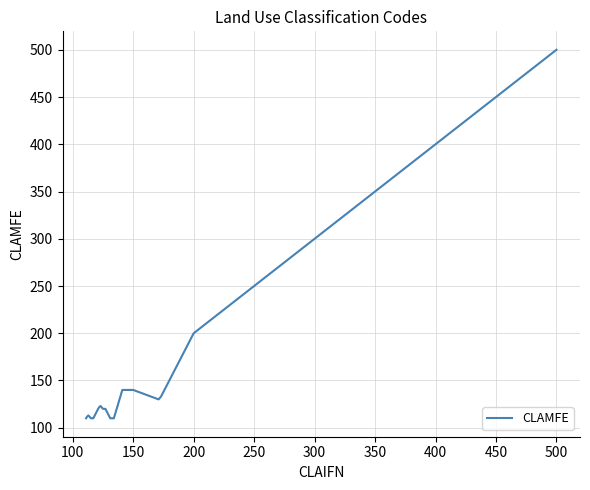

What is the minimum value shown in the chart?

110